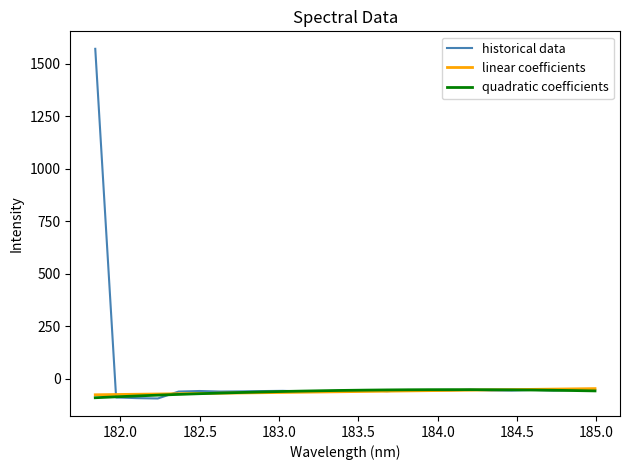

What is the maximum value shown in the chart?

1569.9